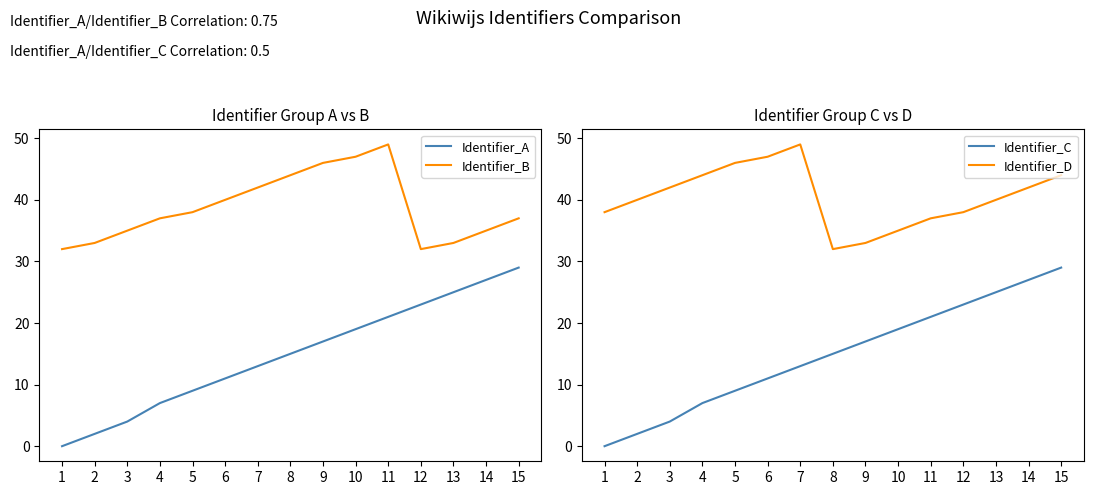

How many distinct data groups are displayed?

4